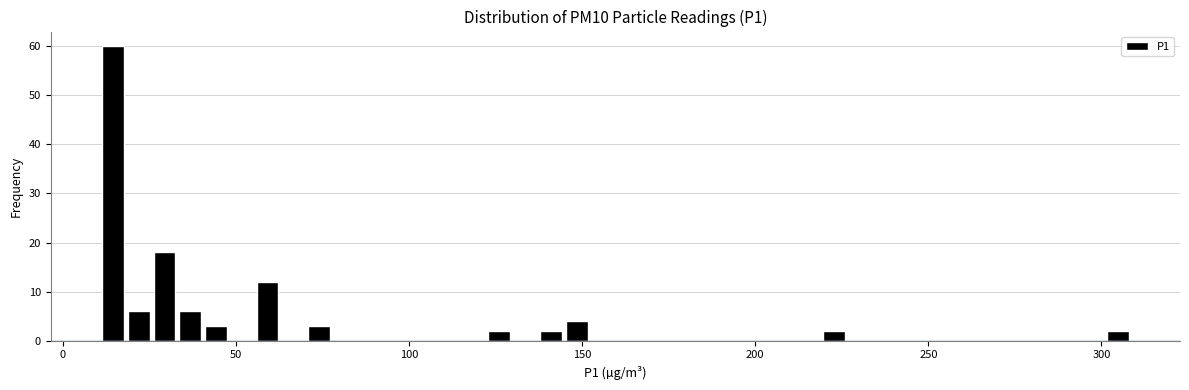

Read against the x-axis, roughly where is the centre of the tallest bar?

15